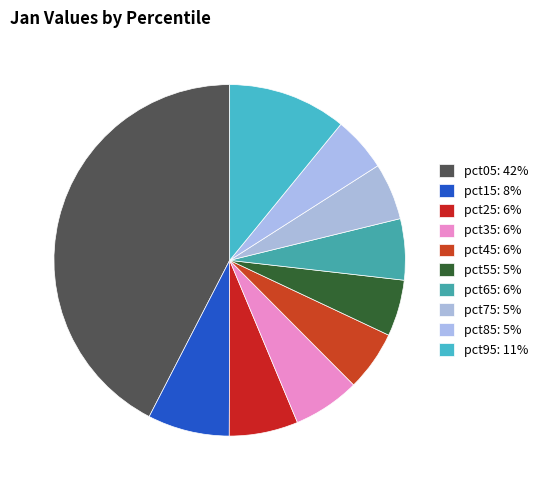

How many slices are in this pie chart?

10